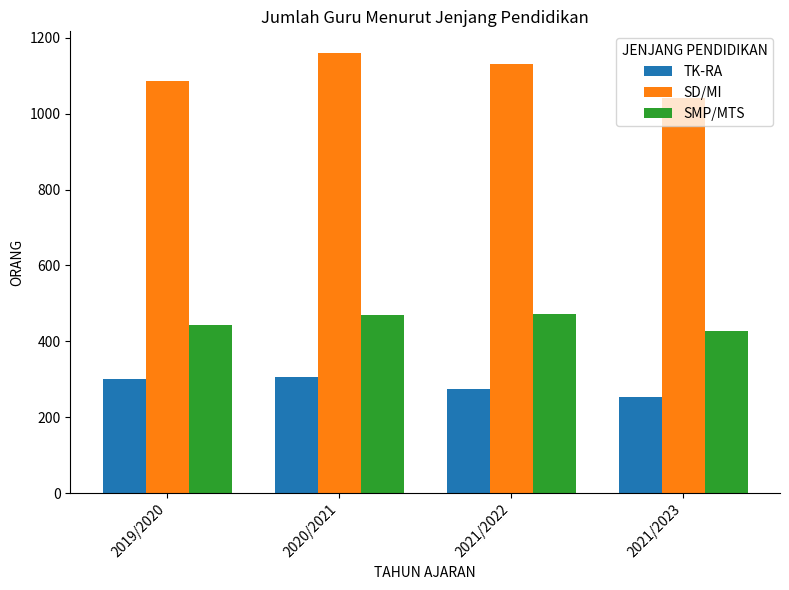

What is the lowest value of the SD/MI series?

1040